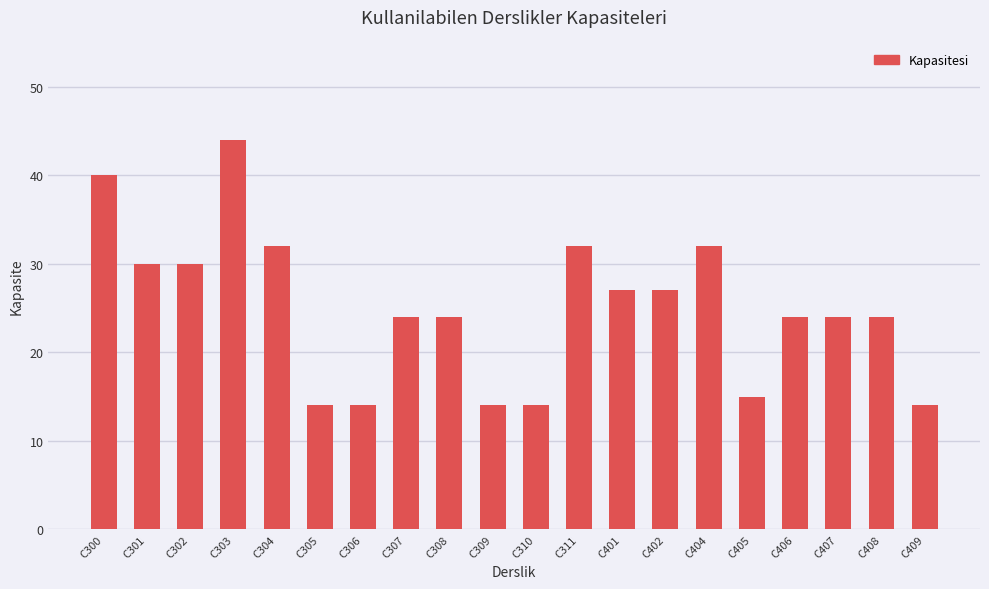

What is the value of the 13th bar from the left?

27